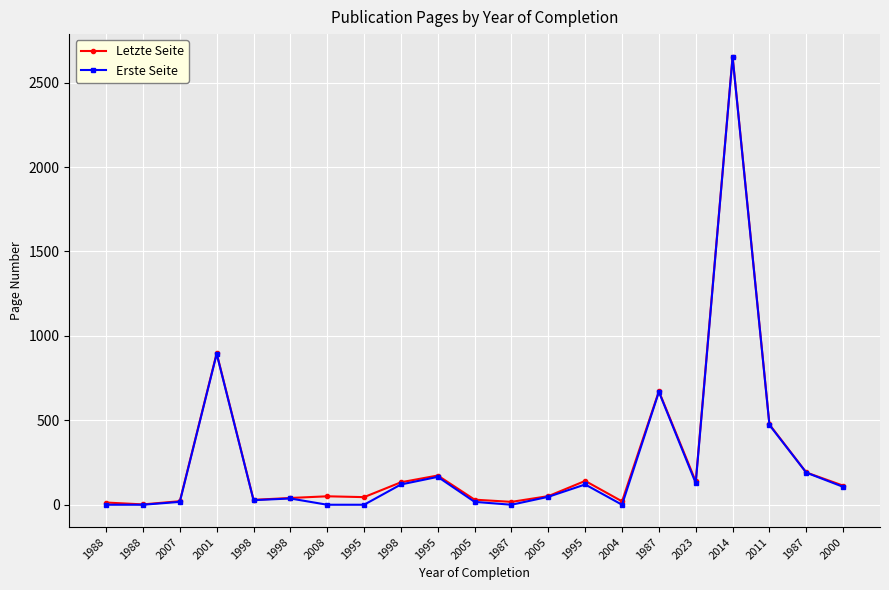

Reading left to right, extract all data points from this chart.

Letzte Seite: 14	3	22	898	30	41	51	46	134	174	31	18	52	142	21	673	139	2654	476	192	114
Erste Seite: 1	1	18	894	28	38	1	1	121	166	18	1	48	121	1	669	129	2651	473	191	107